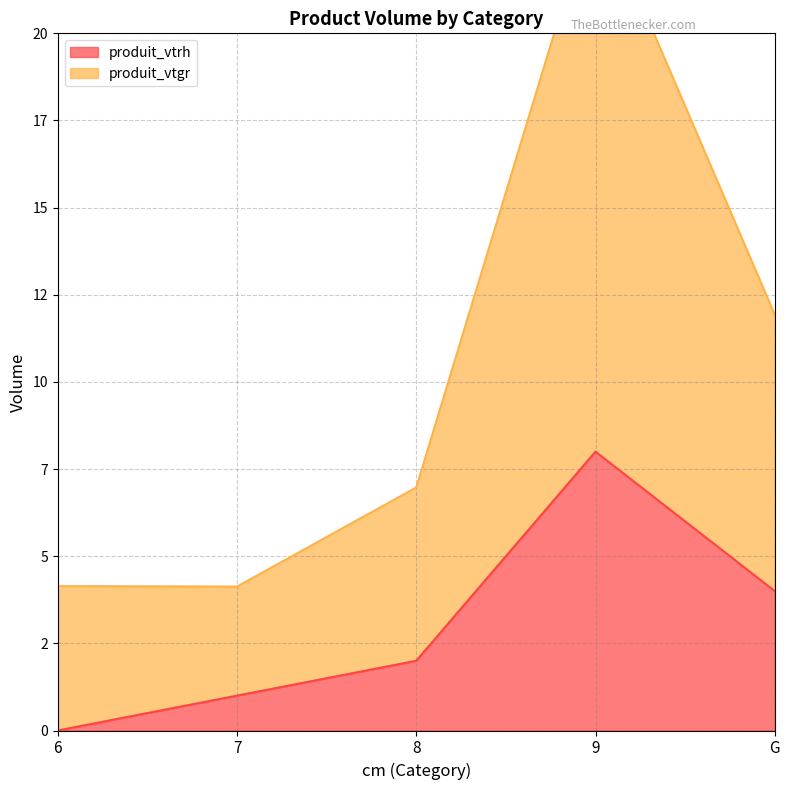

Is the value of produit_vtrh at 6 greater than the value of produit_vtgr at 6?

No